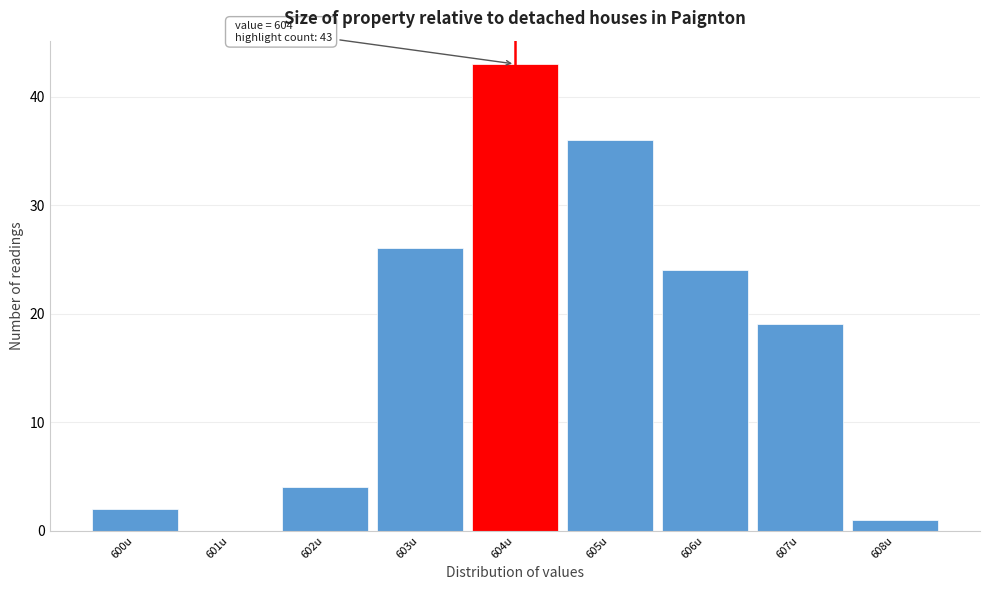

Which range on the x-axis has the tallest bar?

603.5 to 604.5